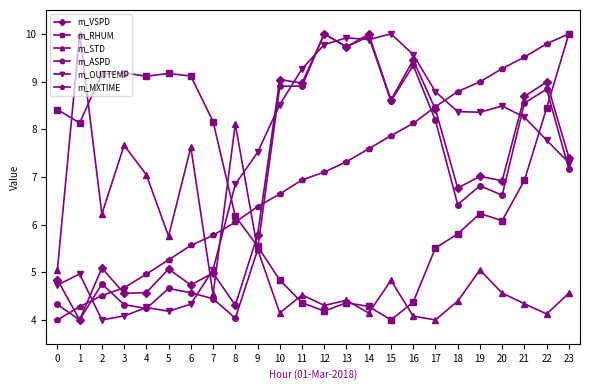

Which category has the lowest value in the m_RHUM series?

15